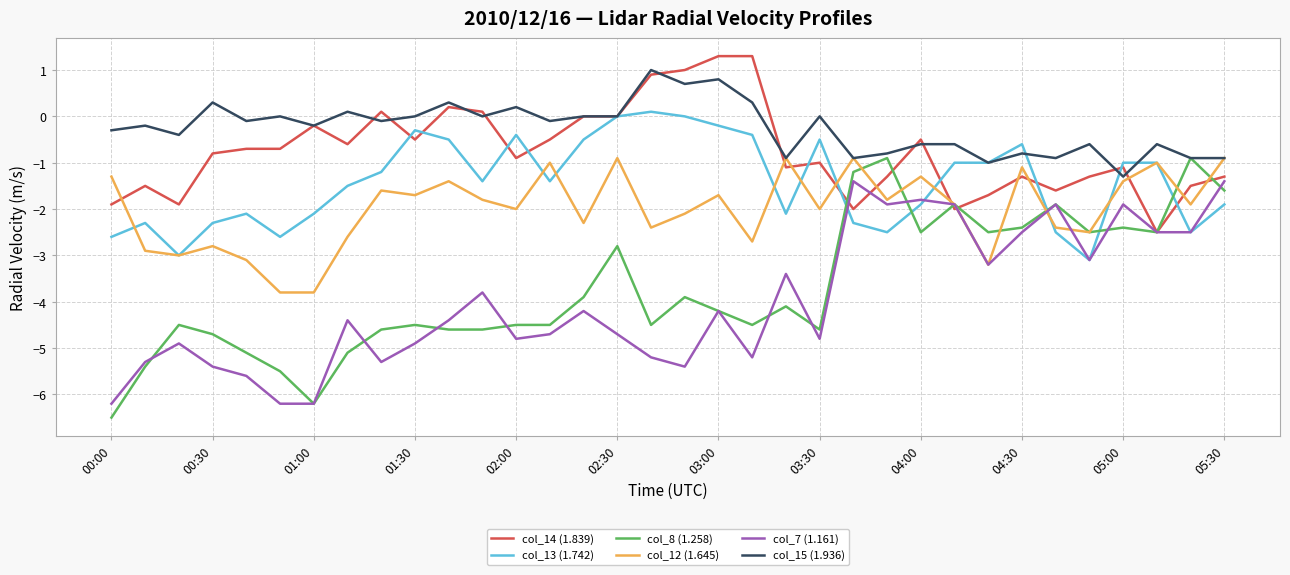

What is the maximum value for col_14 (1.839)?

1.3